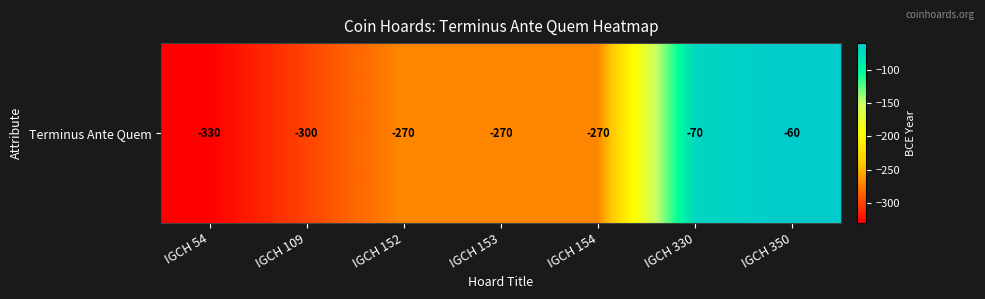

How many values exceed -270?

2